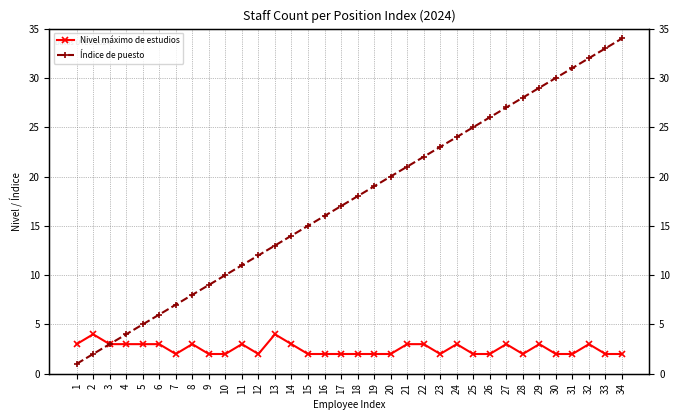

How many lines are shown in the chart?

2